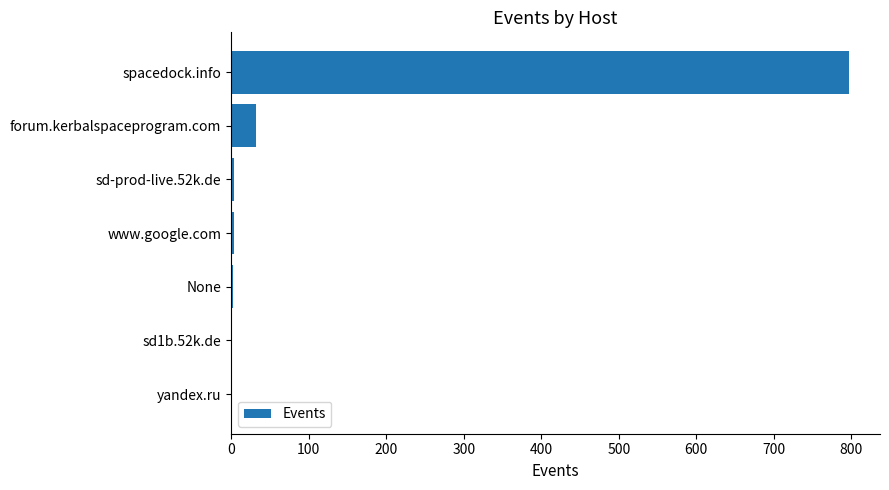

Are the bars horizontal?

Yes